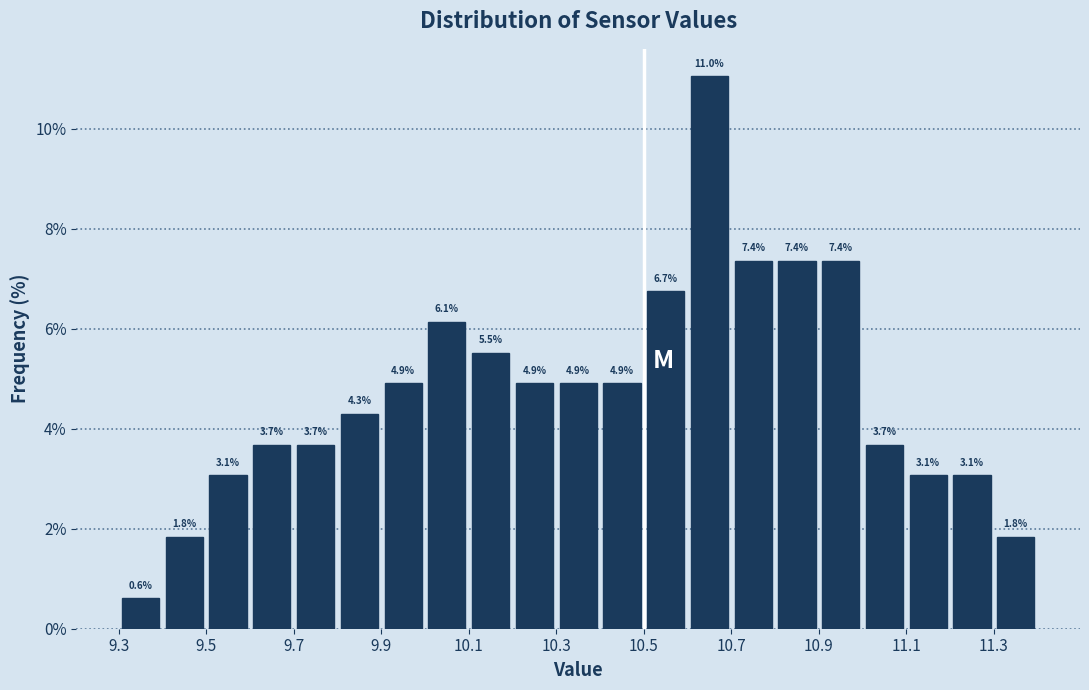

How tall is the bar that spans 11.2 to 11.3 on the x-axis?

3.1